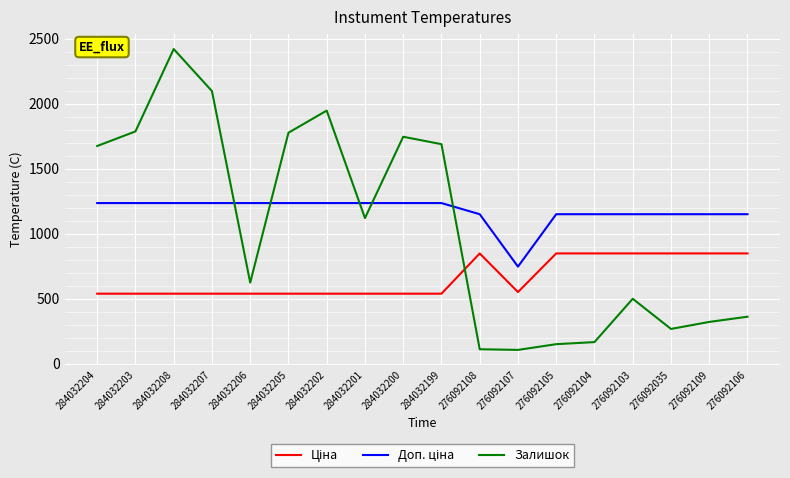

How many values in the Залишок series are below 1120?

9